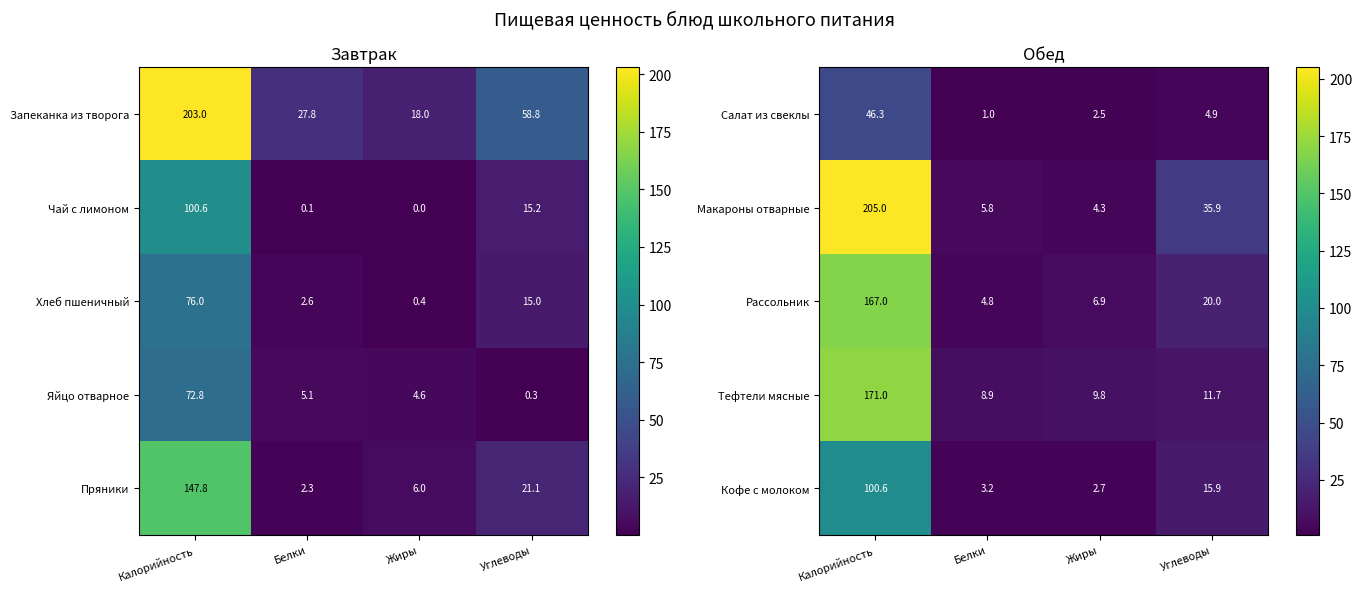

Is it true that Салат из свеклы equals 1.0 at Белки?

True